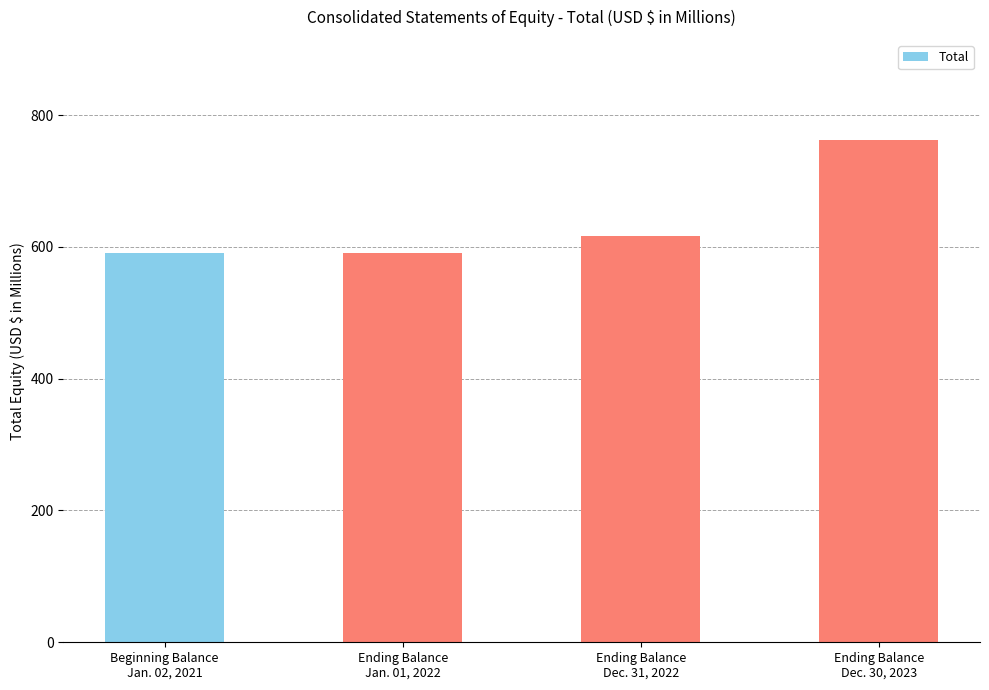

Approximately how many times larger is the value at Ending Balance
Dec. 31, 2022 compared to Beginning Balance
Jan. 02, 2021?

1.0